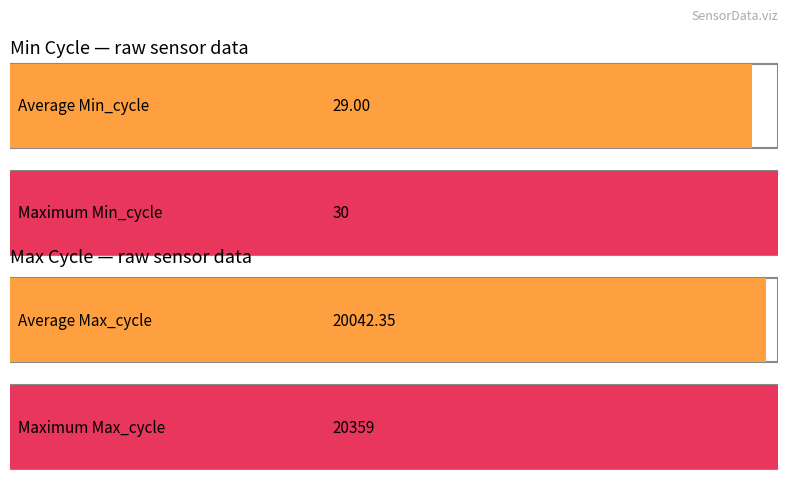

What is the highest value of the Max_cycle series?

20359